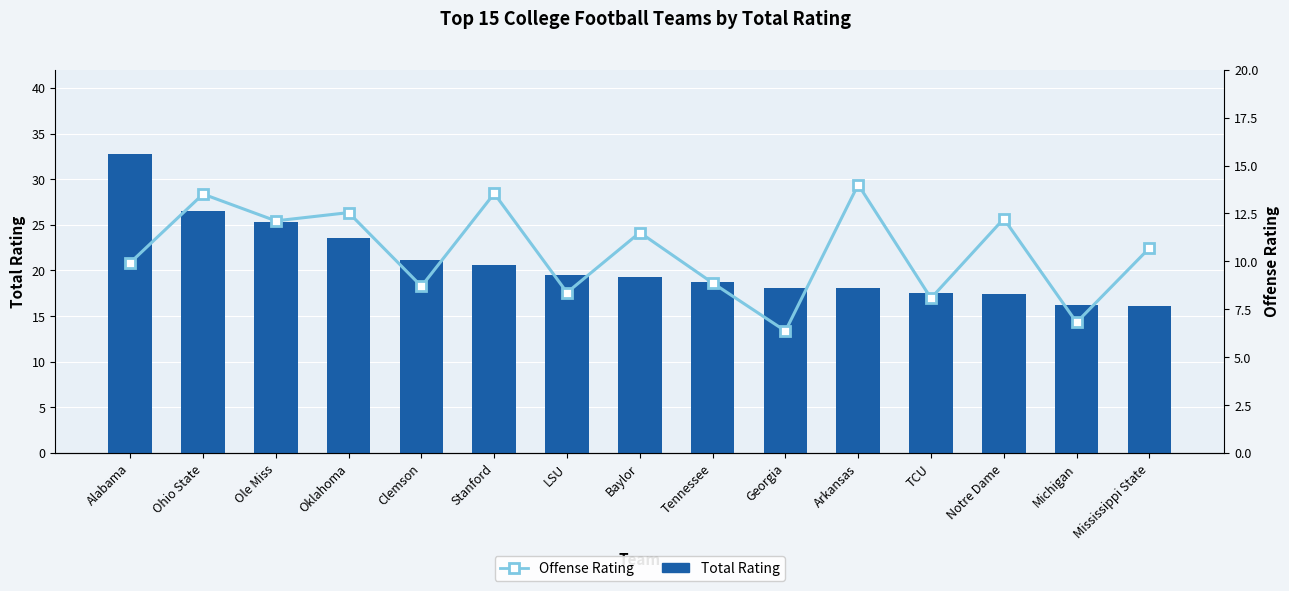

What is the difference between the highest and lowest values at Alabama?

22.8